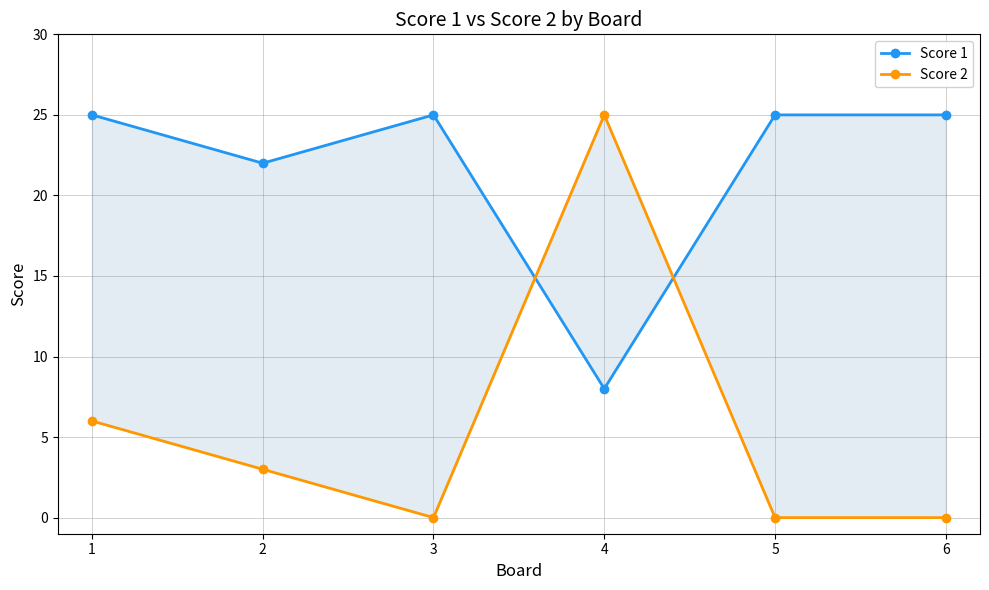

What is the sum of all Score 1 values?

130